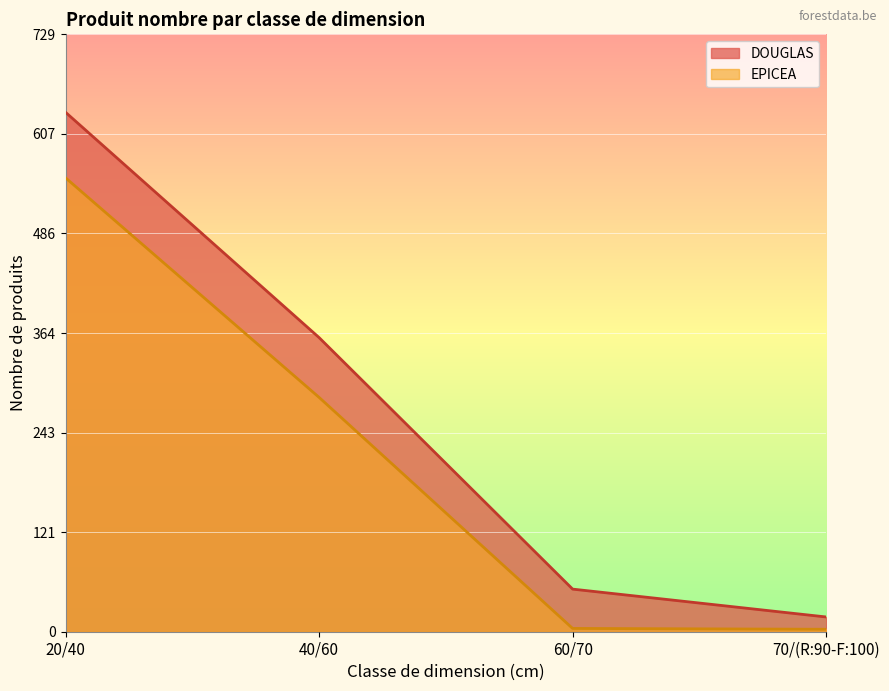

Does the chart display data point markers on the line(s)?

No